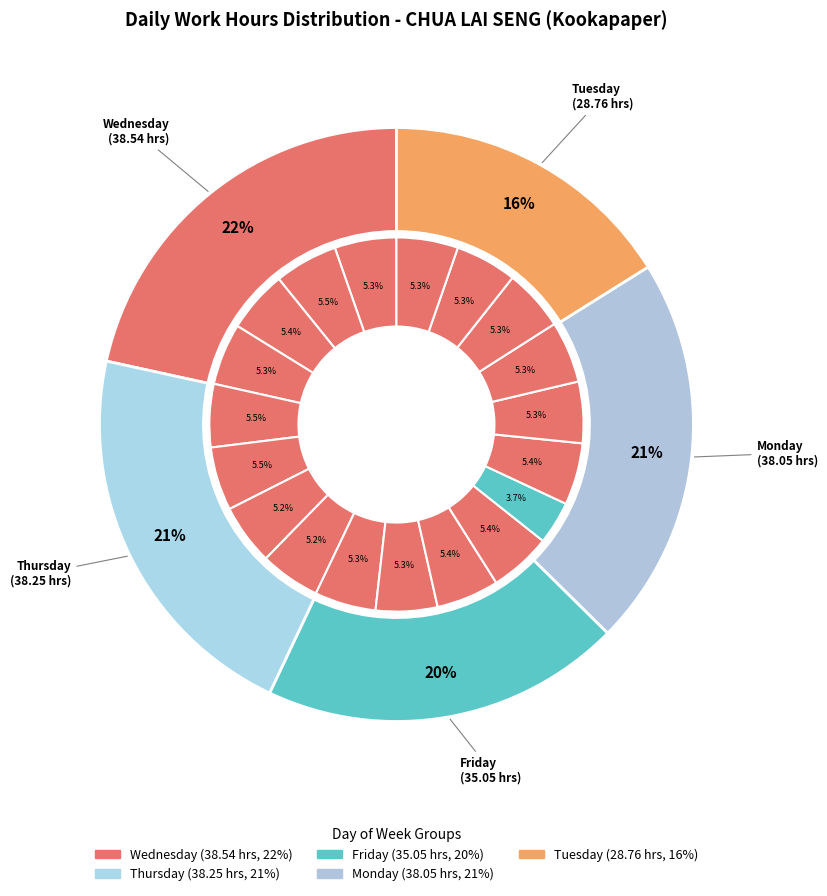

True or false: Tue 1 accounts for 5% of the total.

True